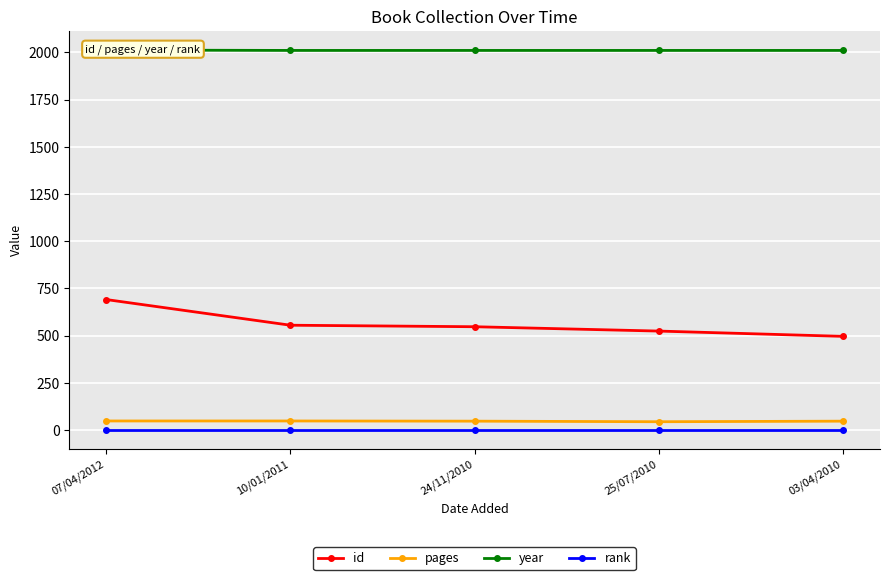

What is the highest value of the id series?

691